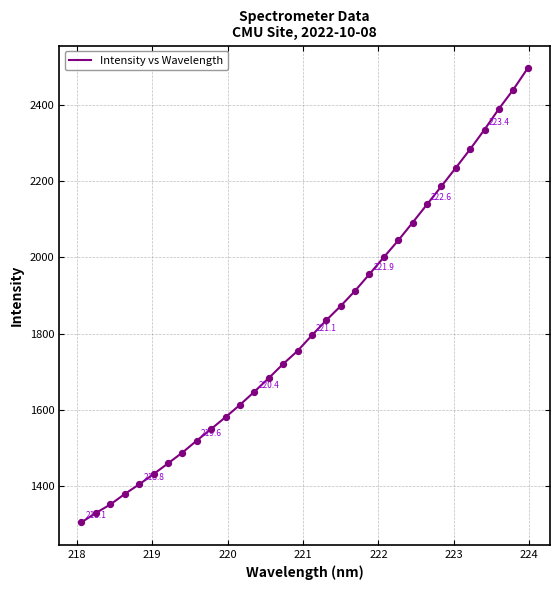

What is the greatest value displayed?

2496.5